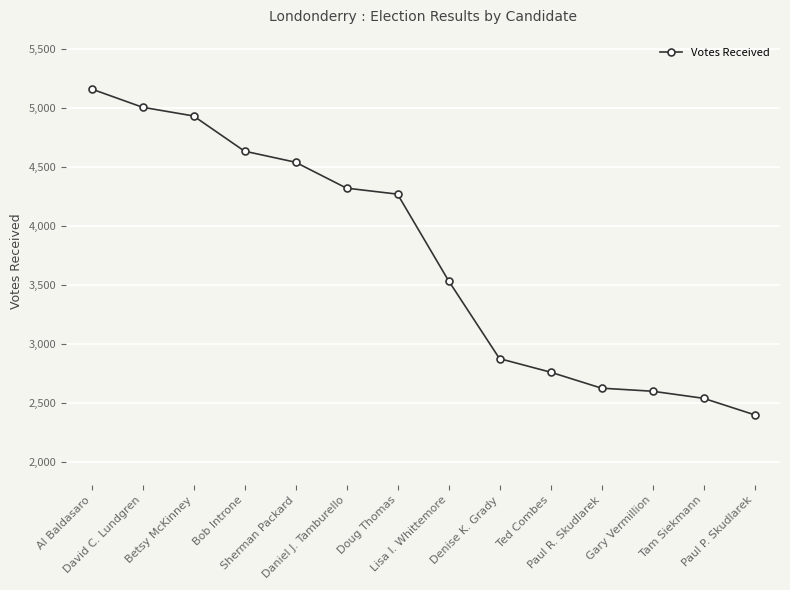

Reading right to left, transcribe all the data shown in this chart.

Paul P. Skudlarek=2397	Tam Siekmann=2537	Gary Vermillion=2597	Paul R. Skudlarek=2623	Ted Combes=2759	Denise K. Grady=2874	Lisa I. Whittemore=3536	Doug Thomas=4271	Daniel J. Tamburello=4322	Sherman Packard=4542	Bob Introne=4636	Betsy McKinney=4935	David C. Lundgren=5009	Al Baldasaro=5164